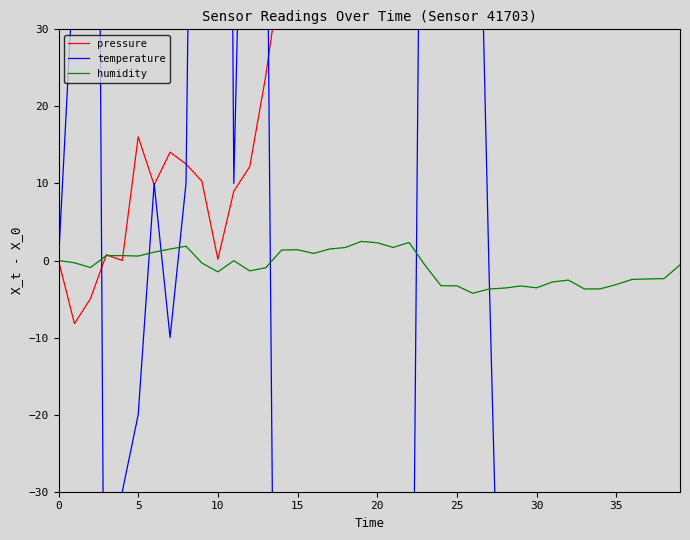

What is the lowest value of the humidity series?

-4.2